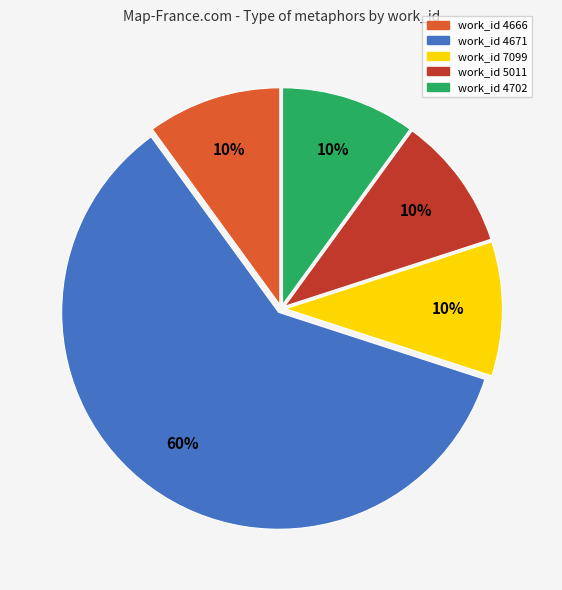

How many slices are in this pie chart?

5